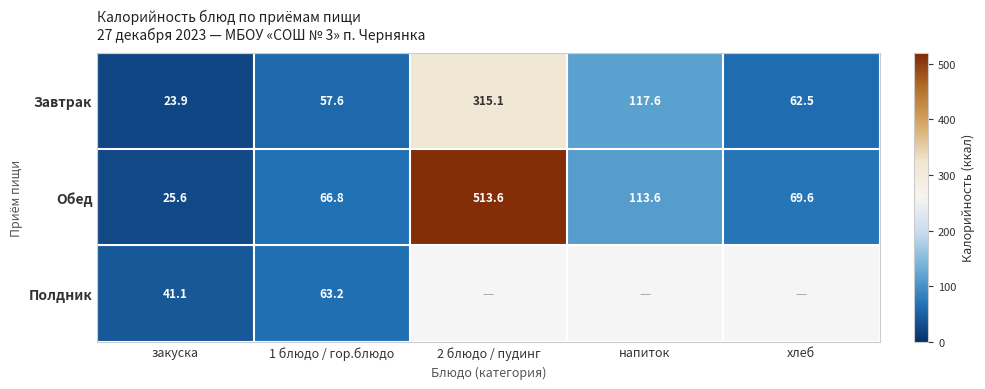

What value does the Обед series have at 2 блюдо / пудинг?

513.6